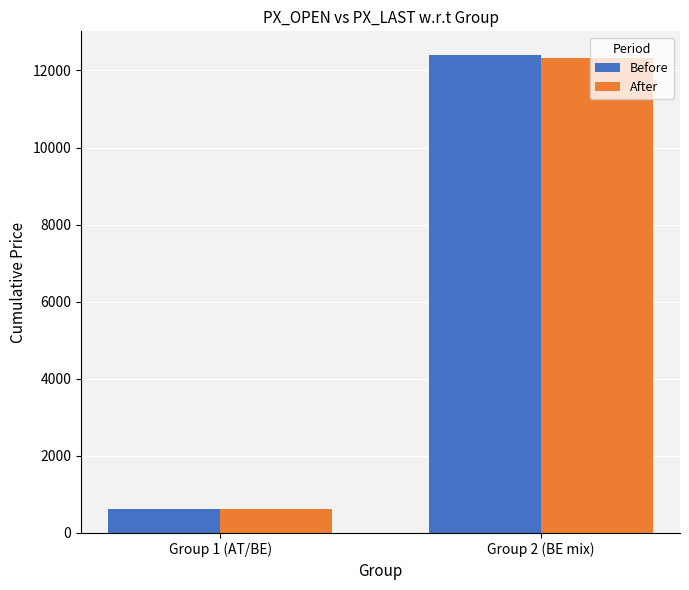

Is the value of After at Group 1 (AT/BE) greater than the value of Before at Group 2 (BE mix)?

No